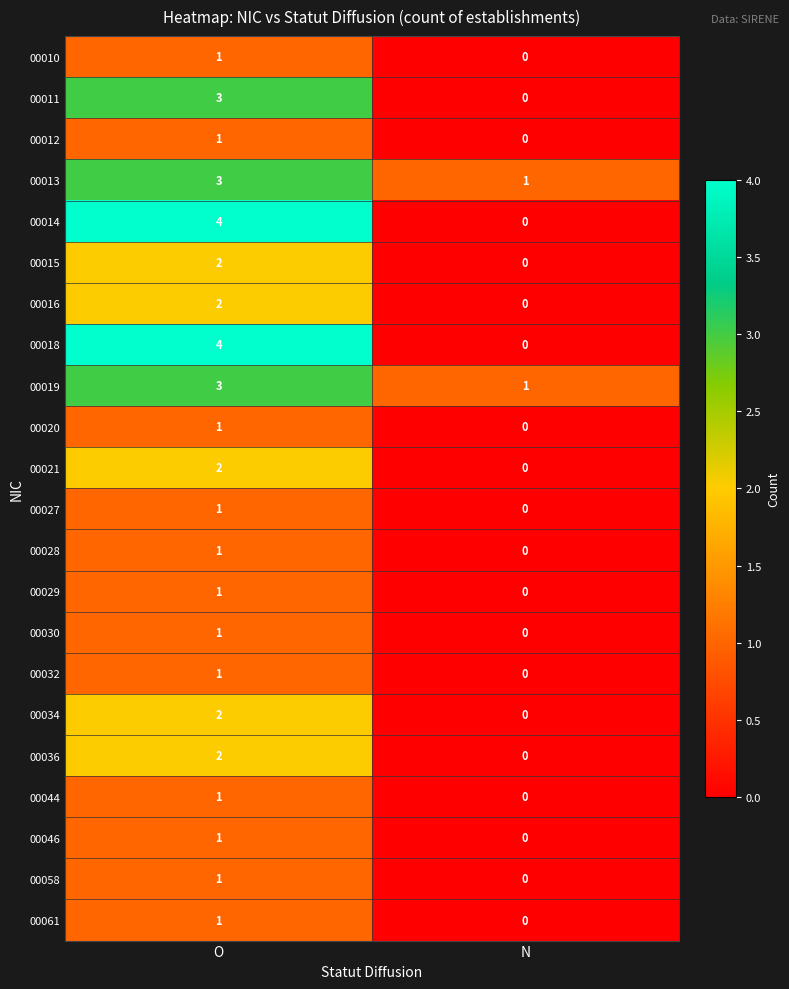

Is it true that 00011 equals 3 at O?

True